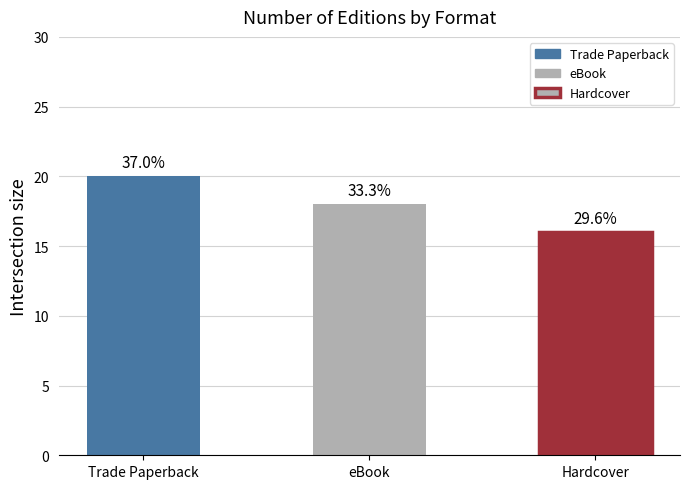

Reading left to right, what are all the values shown in this chart?

20	18	16